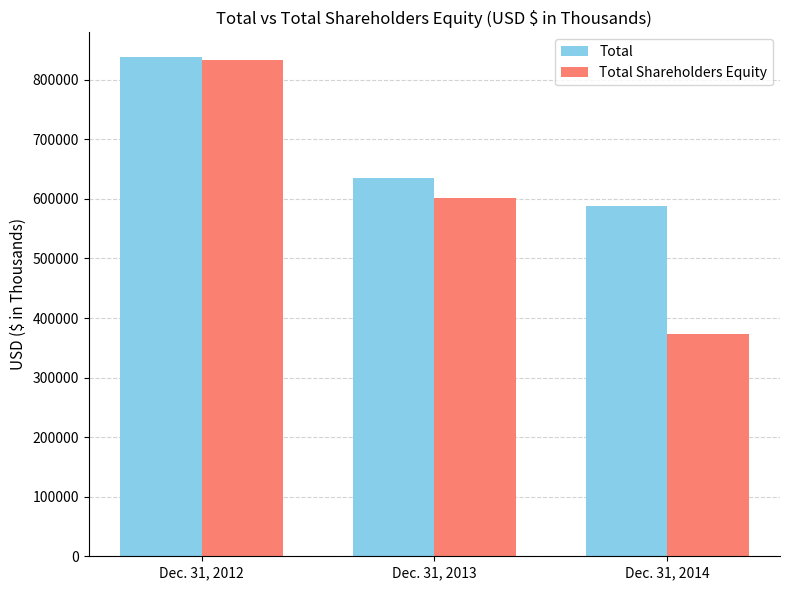

Which series has the largest total across all categories?

Total